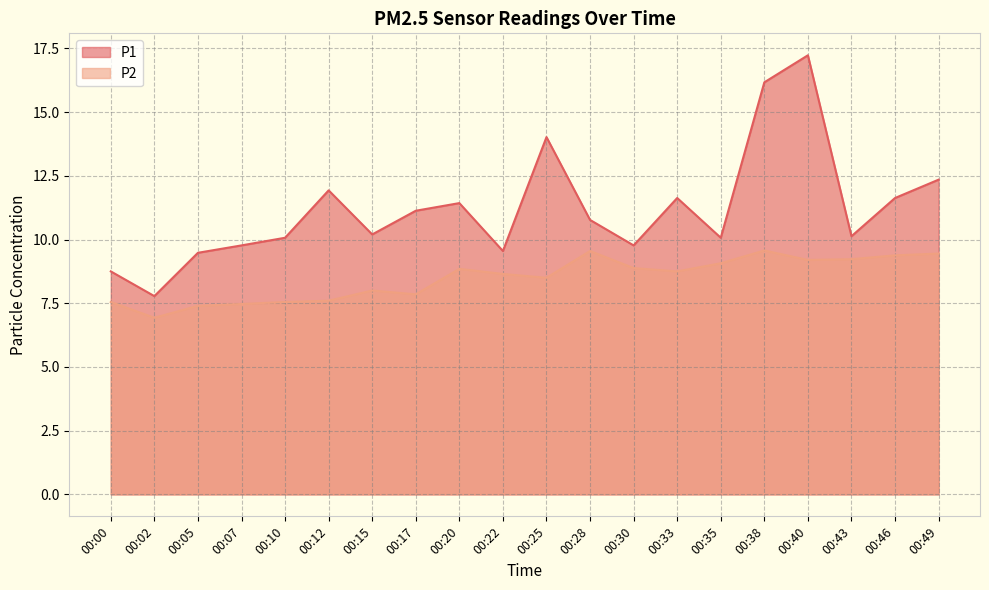

True or false: P2 has a value of 2.5 at 00:02.

False